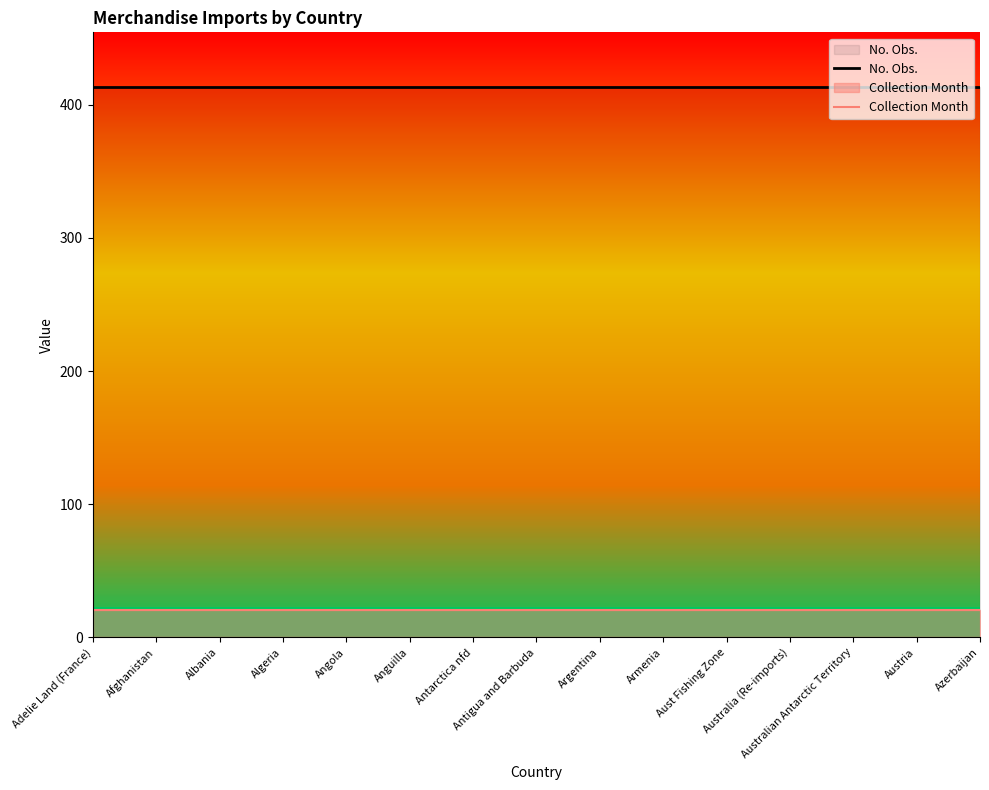

What is the label of the 5th point from the left?

Angola